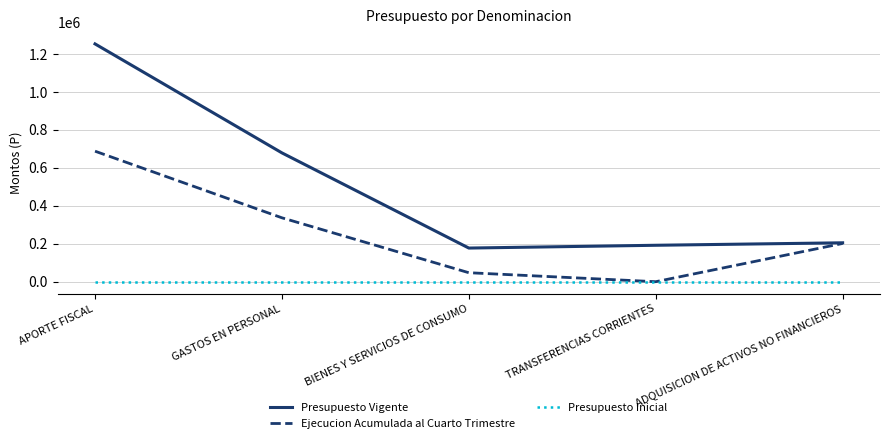

Reading left to right, list all the values displayed in this chart.

Presupuesto Vigente: APORTE FISCAL=1253158	GASTOS EN PERSONAL=678868	BIENES Y SERVICIOS DE CONSUMO=177290	TRANSFERENCIAS CORRIENTES=192000	ADQUISICION DE ACTIVOS NO FINANCIEROS=205000
Ejecucion Acumulada al Cuarto Trimestre: APORTE FISCAL=687799	GASTOS EN PERSONAL=336729	BIENES Y SERVICIOS DE CONSUMO=47376	TRANSFERENCIAS CORRIENTES=0	ADQUISICION DE ACTIVOS NO FINANCIEROS=201581
Presupuesto Inicial: APORTE FISCAL=0	GASTOS EN PERSONAL=0	BIENES Y SERVICIOS DE CONSUMO=0	TRANSFERENCIAS CORRIENTES=0	ADQUISICION DE ACTIVOS NO FINANCIEROS=0